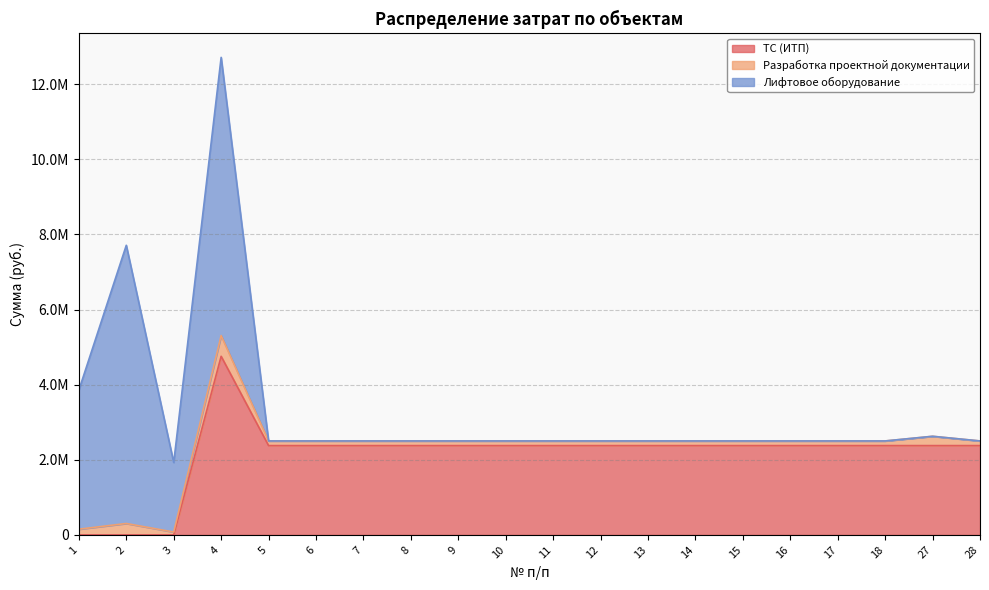

Read the Разработка проектной документации value at 3.

75945.0